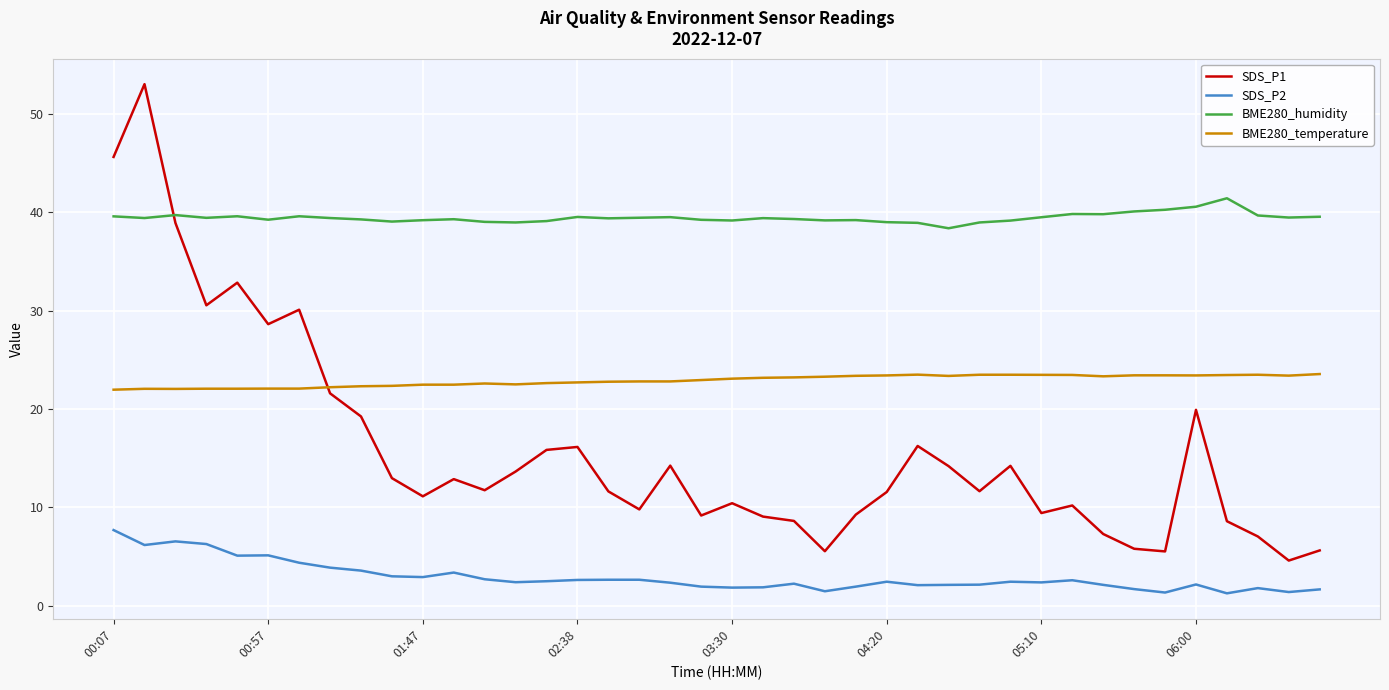

What is the minimum value for BME280_humidity?

38.4